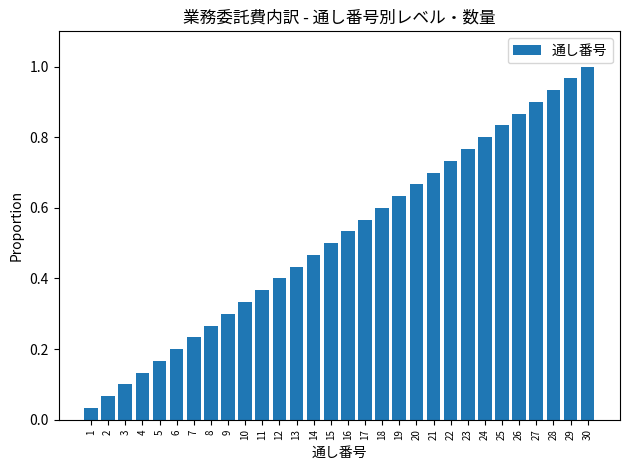

What is the change in value from 4 to 28?

+0.8